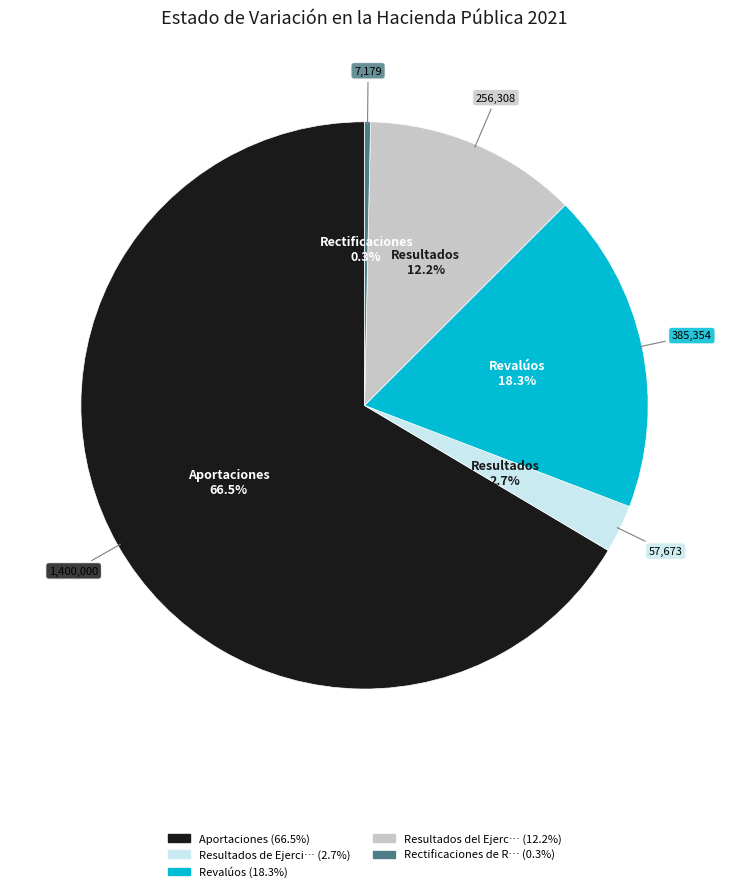

Does any single category account for the majority?

Yes